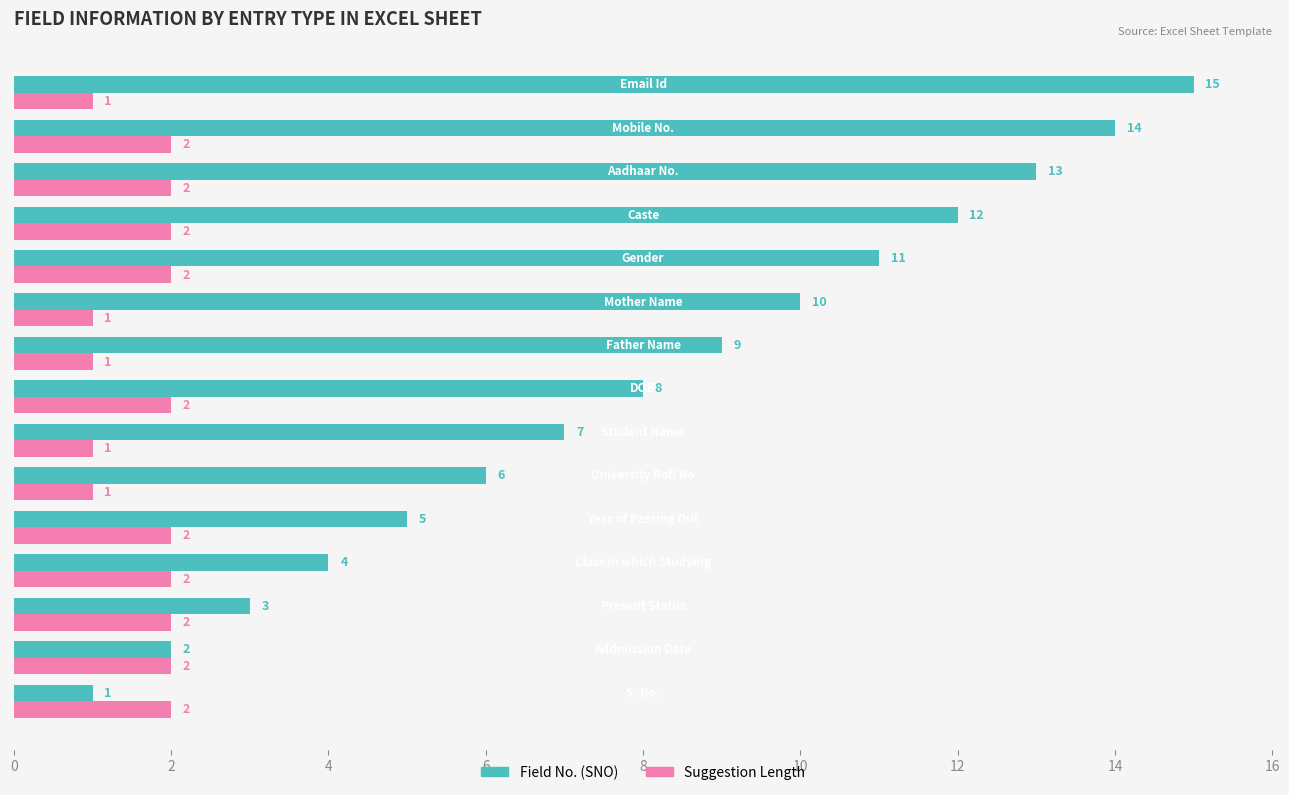

Which series has the largest total across all categories?

Field No. (SNO)